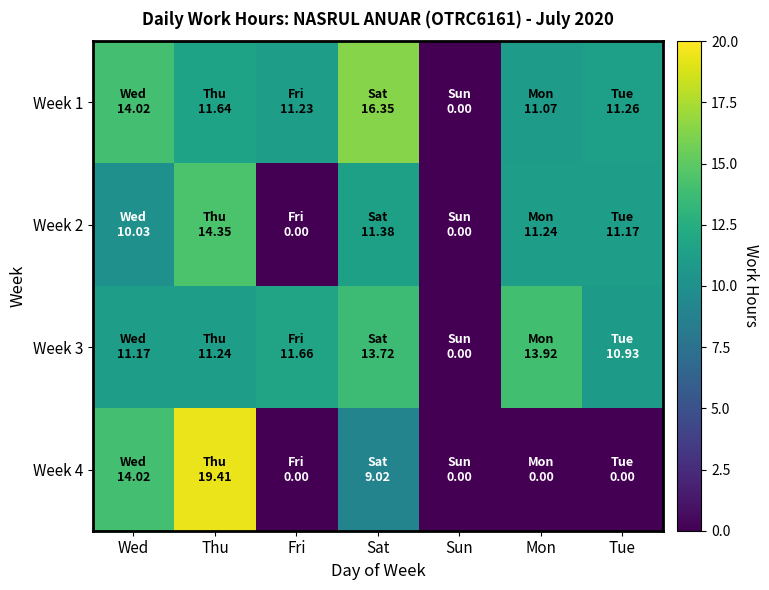

Reading right to left, extract all data points from this chart.

Week 1: Tue=11.3	Mon=11.1	Sun=0.0	Sat=16.4	Fri=11.2	Thu=11.6	Wed=14.0
Week 2: Tue=11.2	Mon=11.2	Sun=0.0	Sat=11.4	Fri=0.0	Thu=14.3	Wed=10.0
Week 3: Tue=10.9	Mon=13.9	Sun=0.0	Sat=13.7	Fri=11.7	Thu=11.2	Wed=11.2
Week 4: Tue=0.0	Mon=0.0	Sun=0.0	Sat=9.0	Fri=0.0	Thu=19.4	Wed=14.0